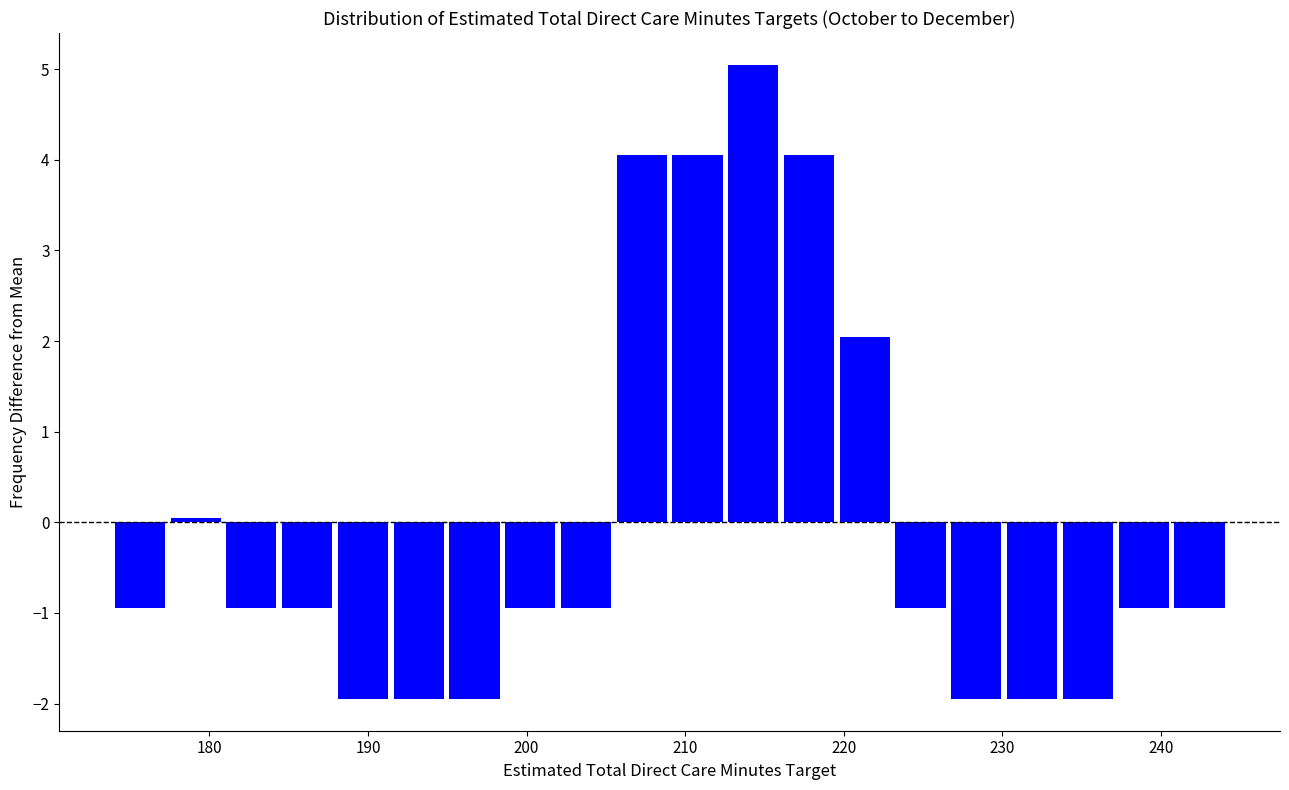

Around what value on the x-axis is the tallest bar? Give the approximate position of its centre, as read against the axis.

214